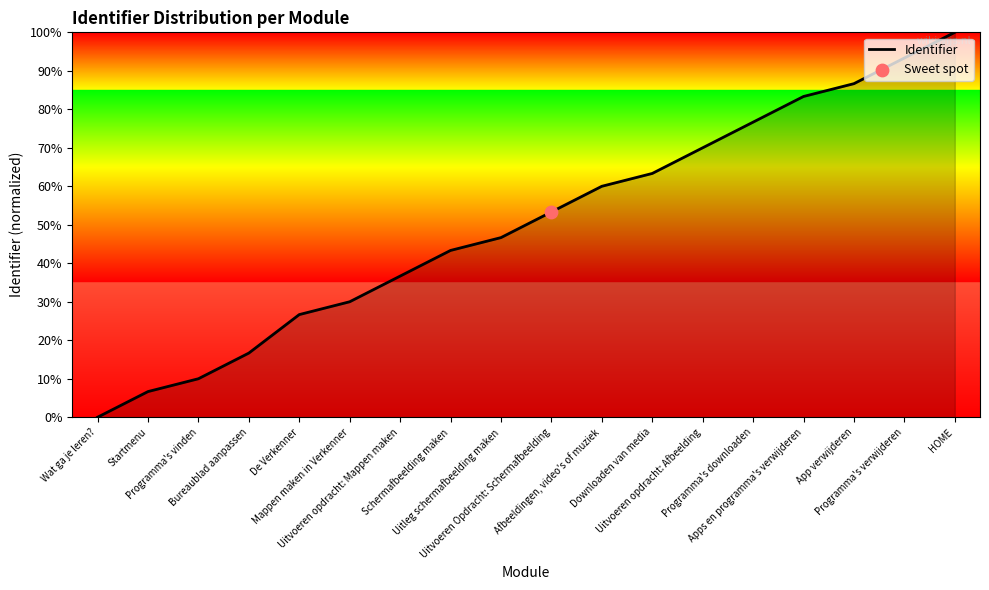

What is the change in value from Wat ga je leren? to HOME?

+100.0